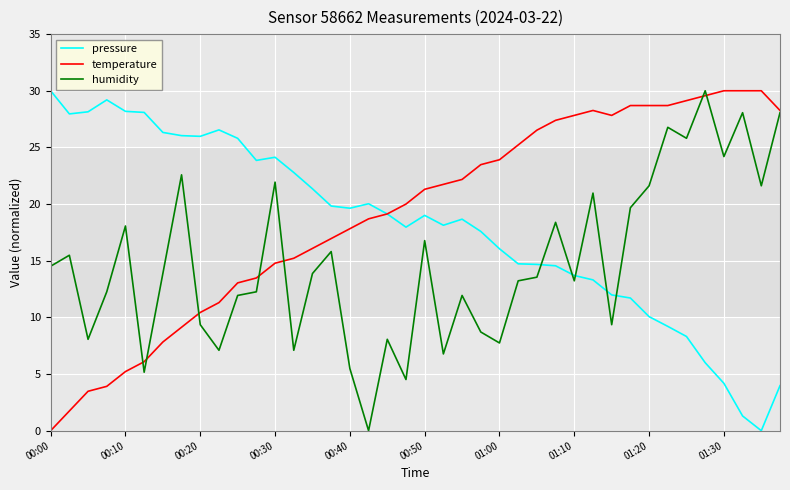

What are all the series names shown in the legend?

pressure, temperature, humidity